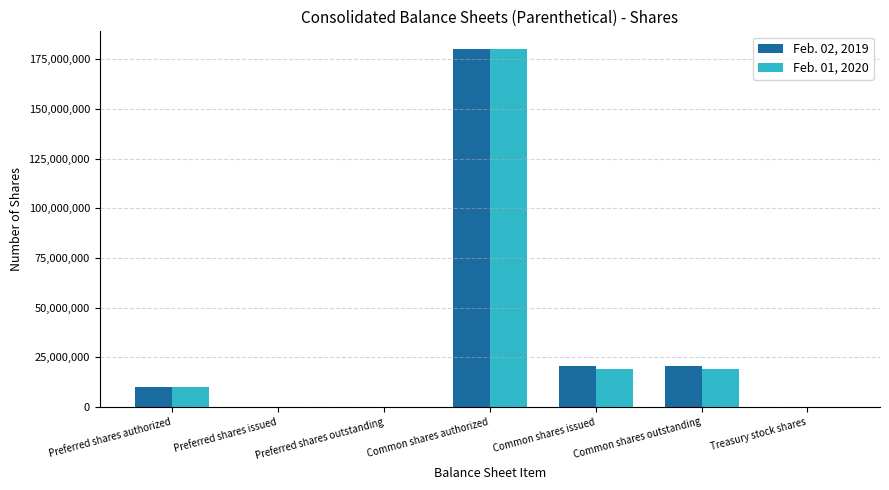

What is the total value across all series at Common shares outstanding?

39714494